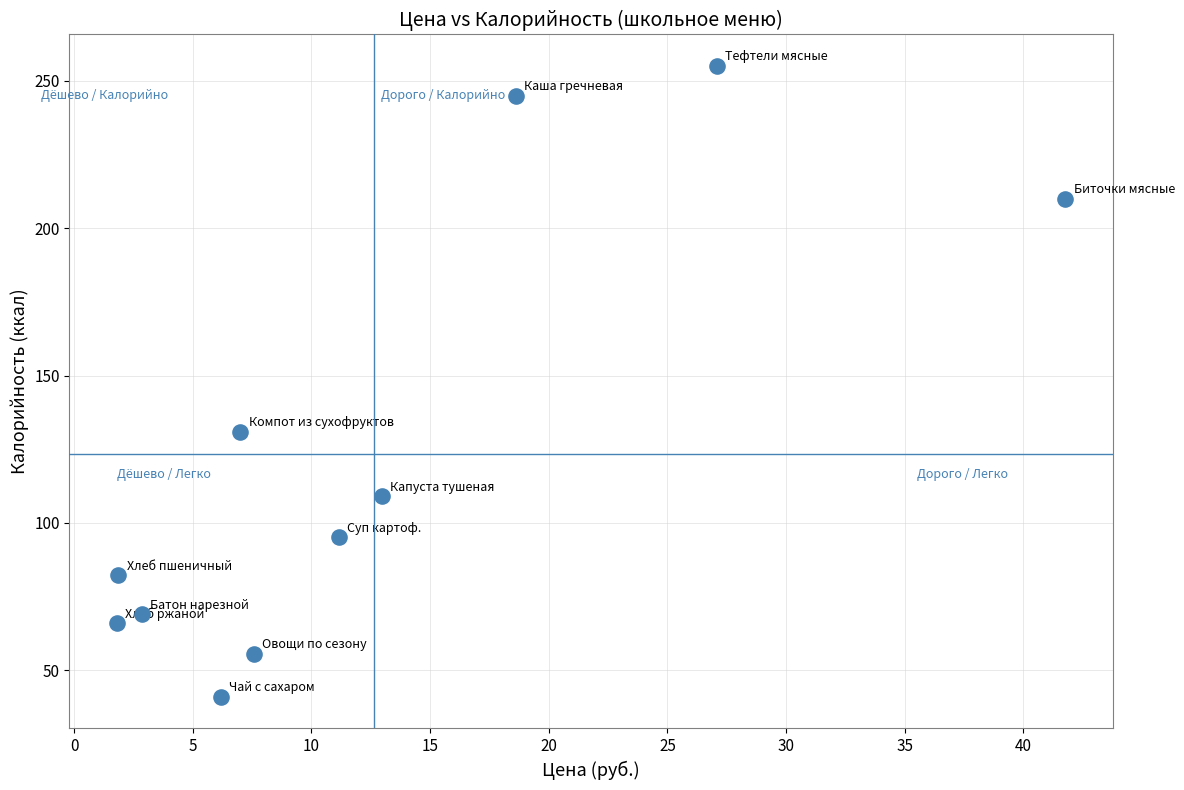

What Y value in the scatter plot is closest to 148?

131.0